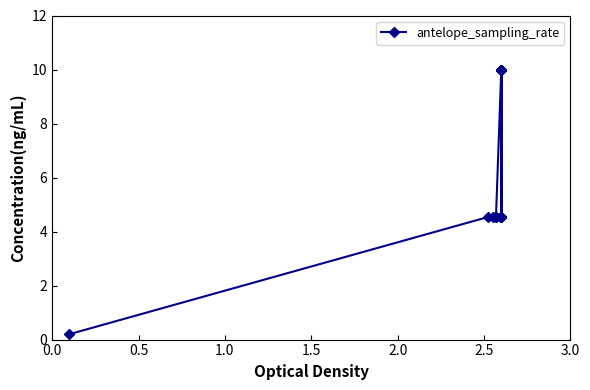

Where is the first local maximum?

2.5